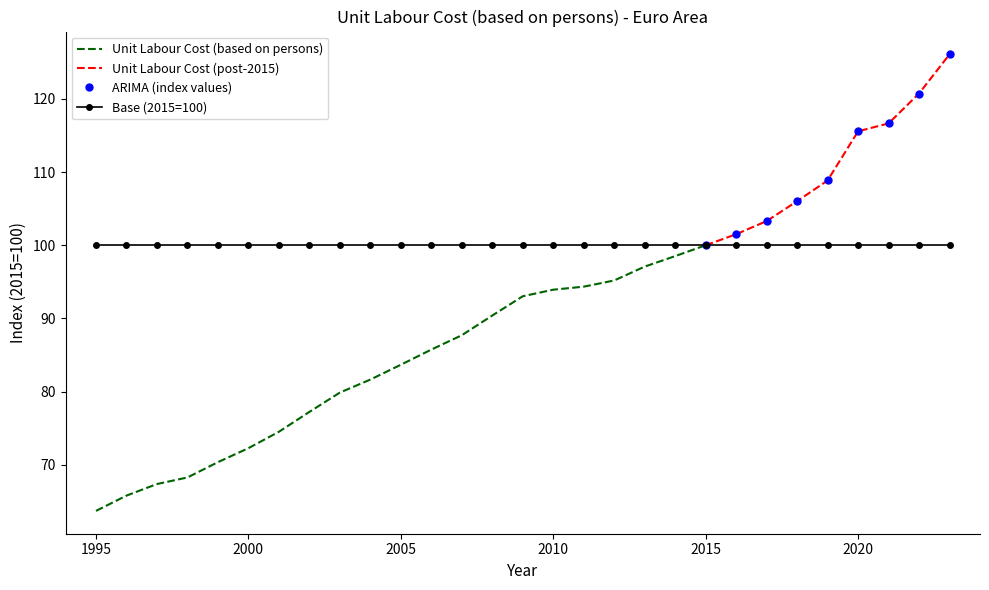

The value at 2009 is 127.1. True or false?

False